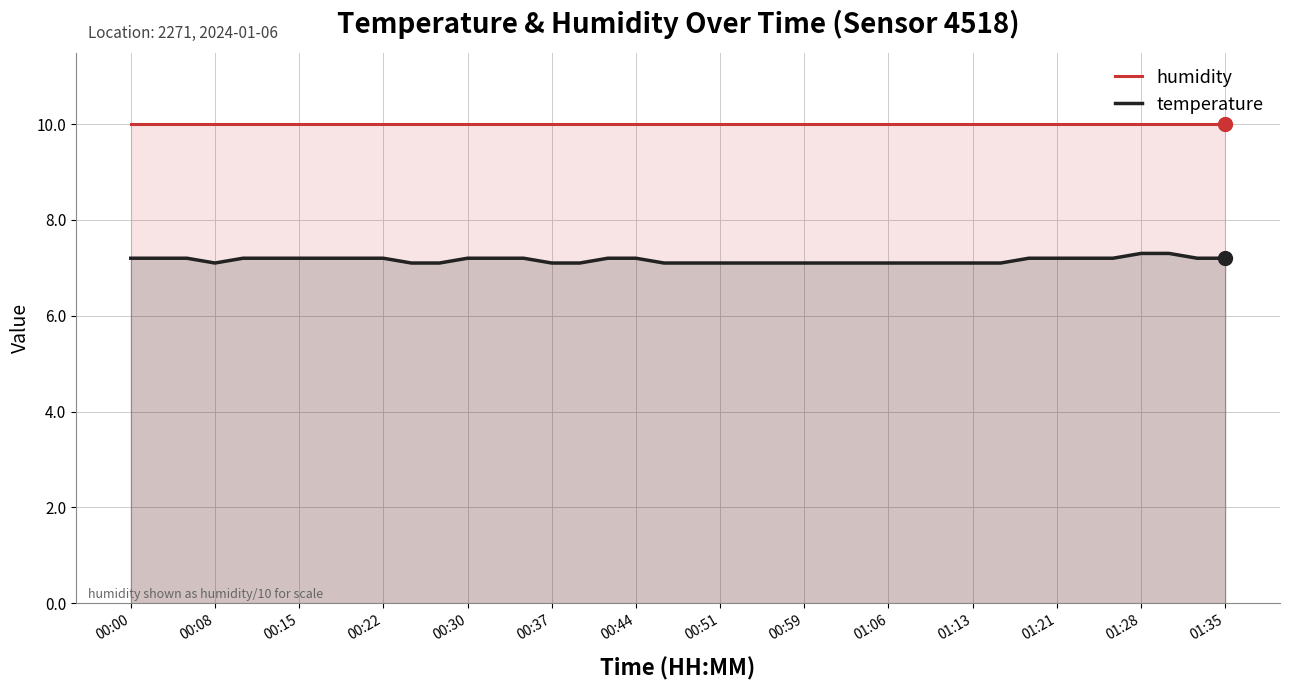

What is the difference between the maximum and minimum values in the temperature series?

0.2